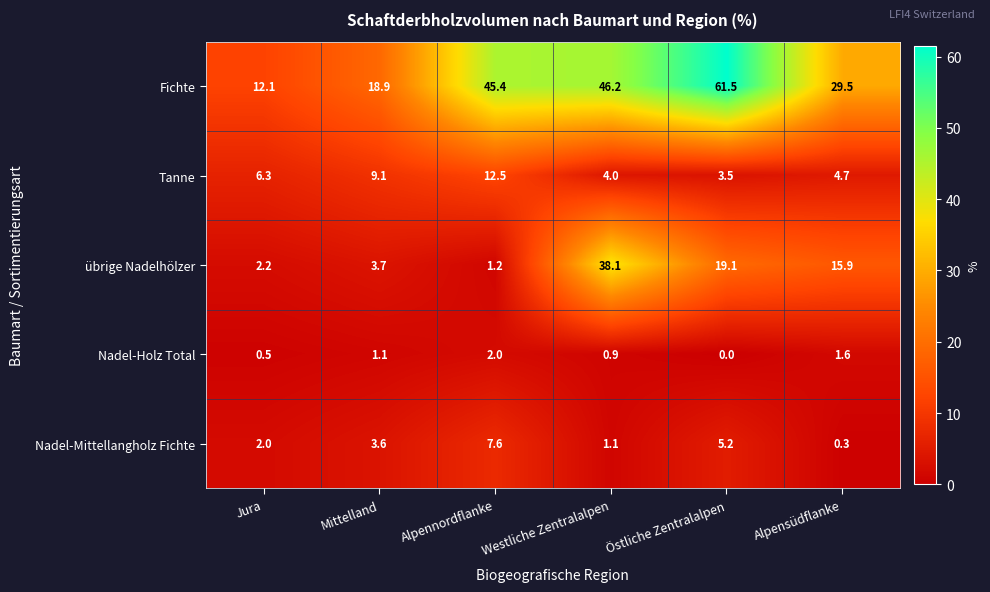

Which series changed the most between Jura and Östliche Zentralalpen?

Fichte